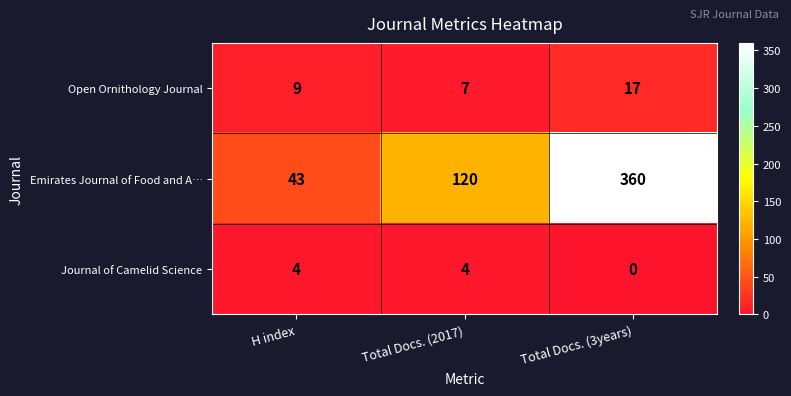

Which series changed the most between Total Docs. (2017) and Total Docs. (3years)?

Emirates Journal of Food and A…